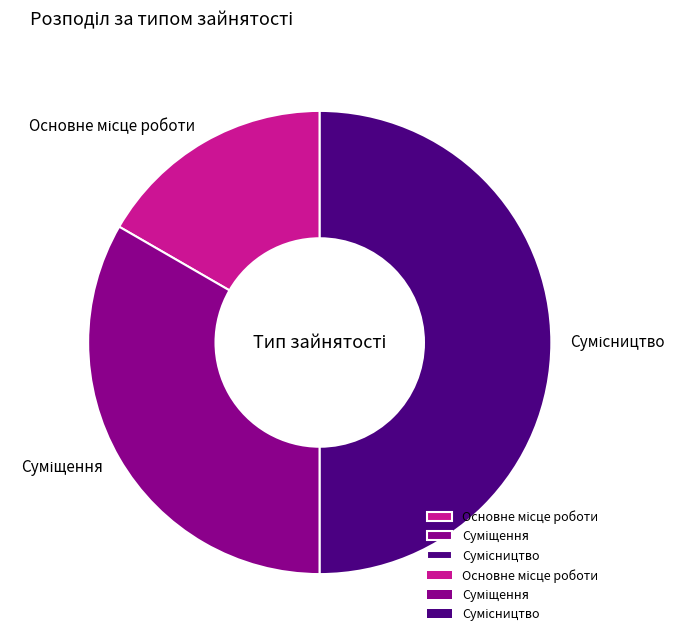

Rank the categories by value from highest to lowest.

Сумісництво, Суміщення, Основне місце роботи